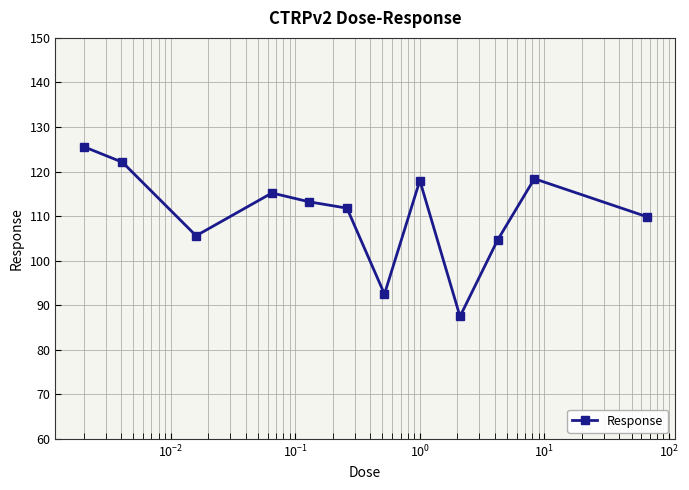

How many points are higher than both their immediate neighbors (excluding endpoints)?

3